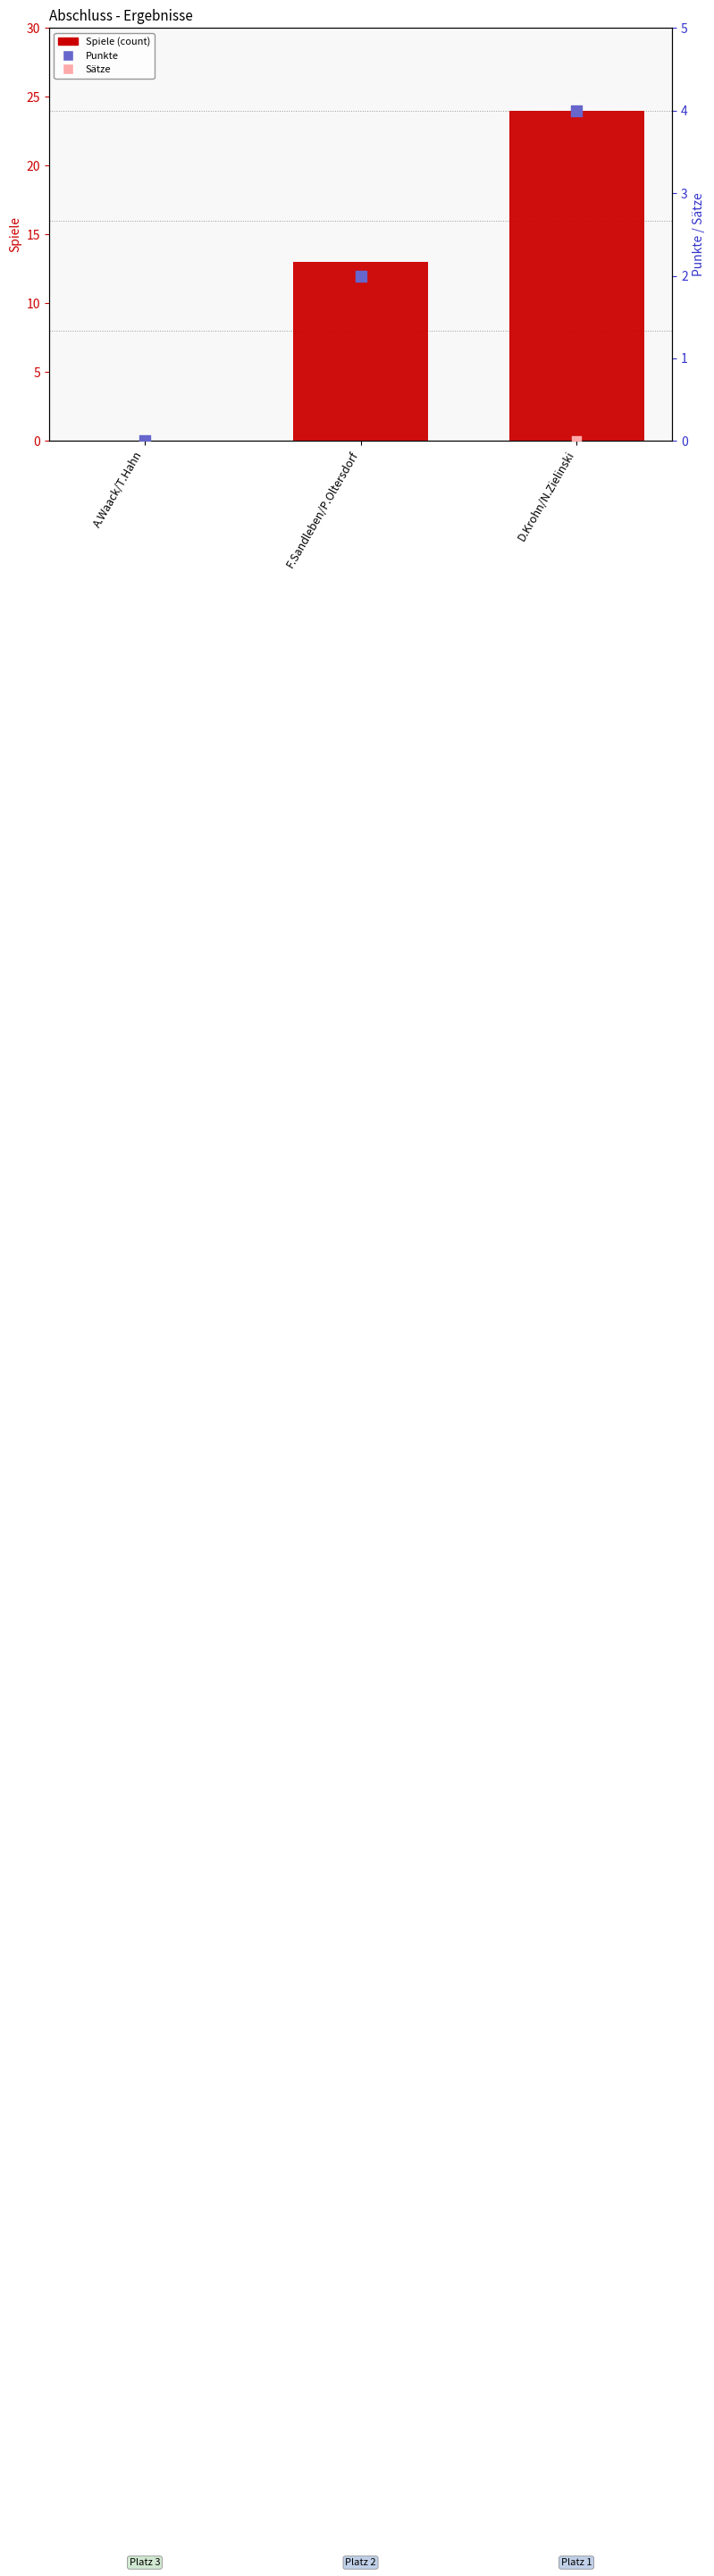

What are all the series names shown in the legend?

Spiele (count), Punkte, Sätze